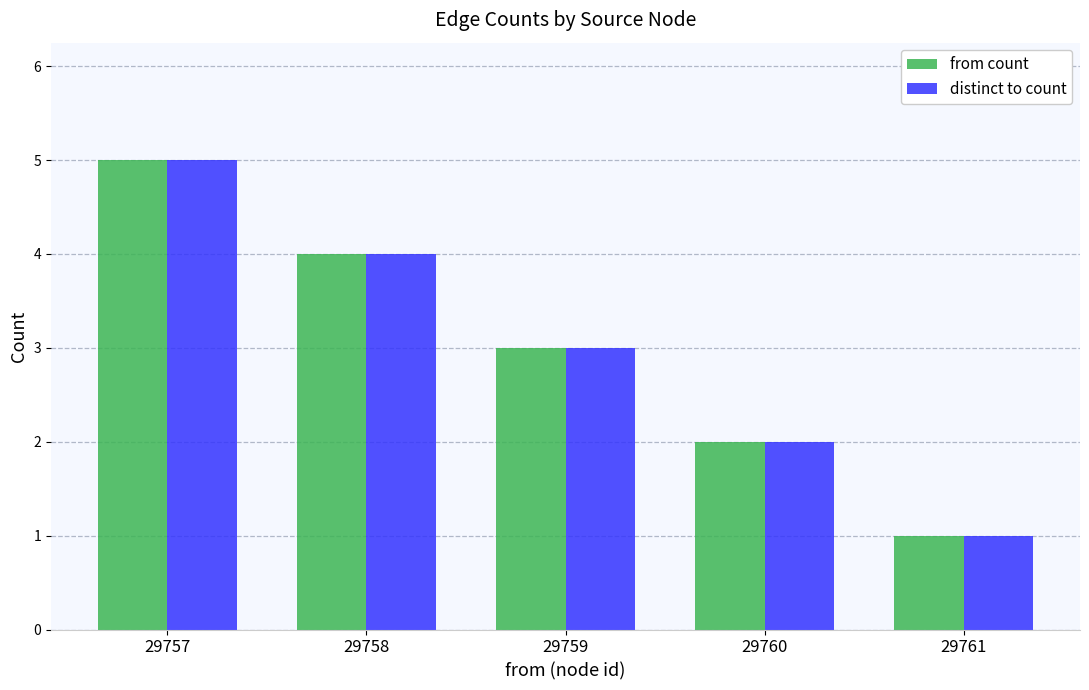

Is the value of from count at 29758 greater than the value of distinct to count at 29757?

No